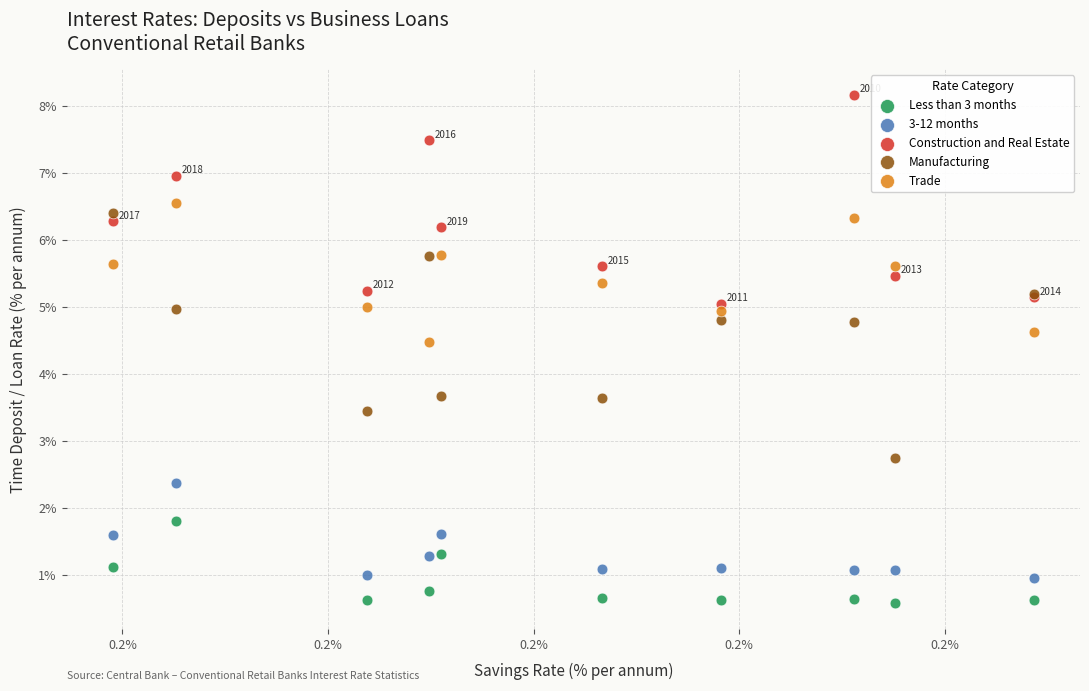

Which series reaches the maximum Y coordinate?

Construction and Real Estate